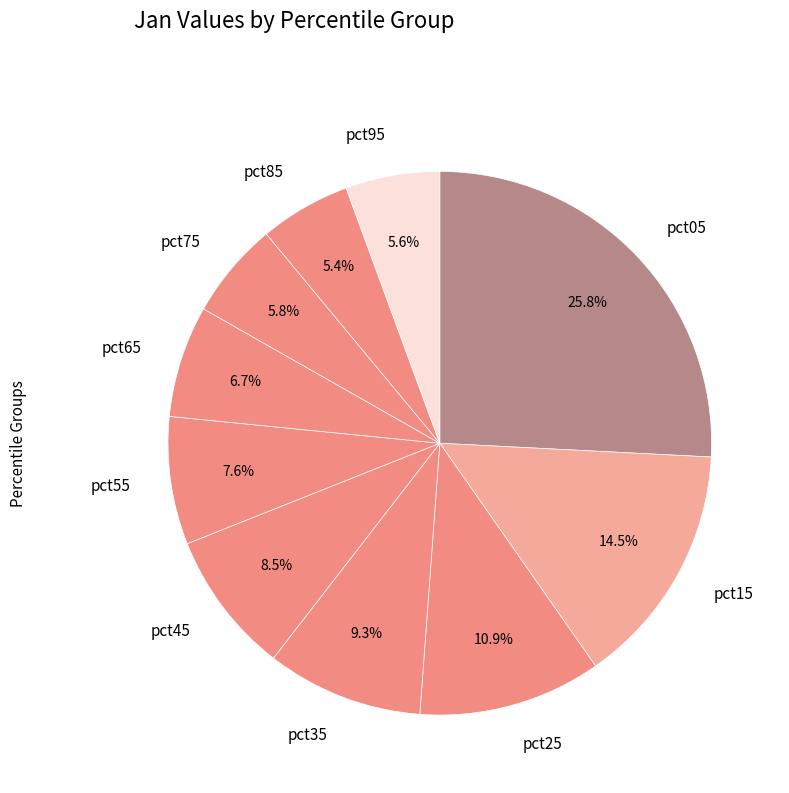

What is the largest slice in the pie chart?

pct05